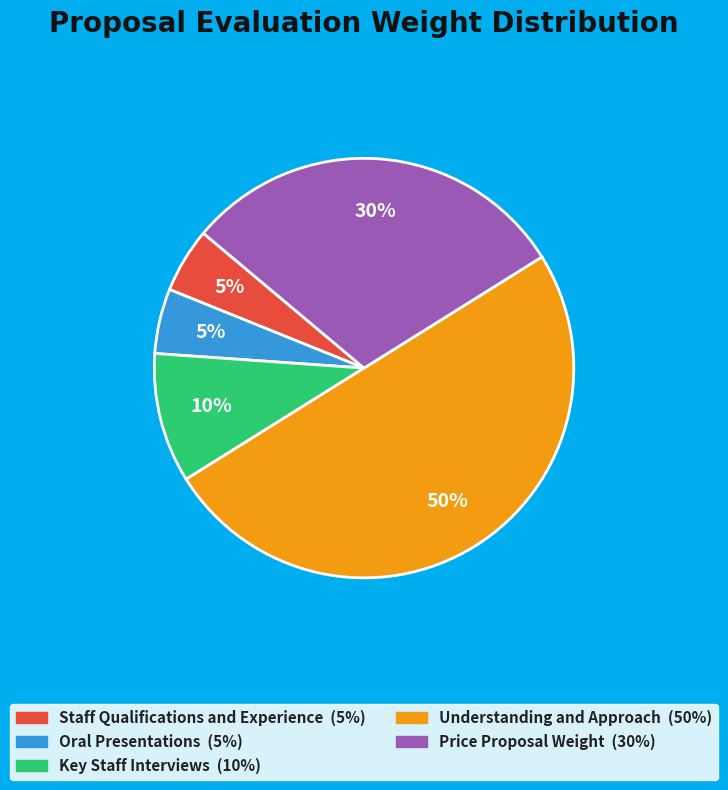

To the nearest percent, what is the difference between the largest and smallest slice percentages?

45%